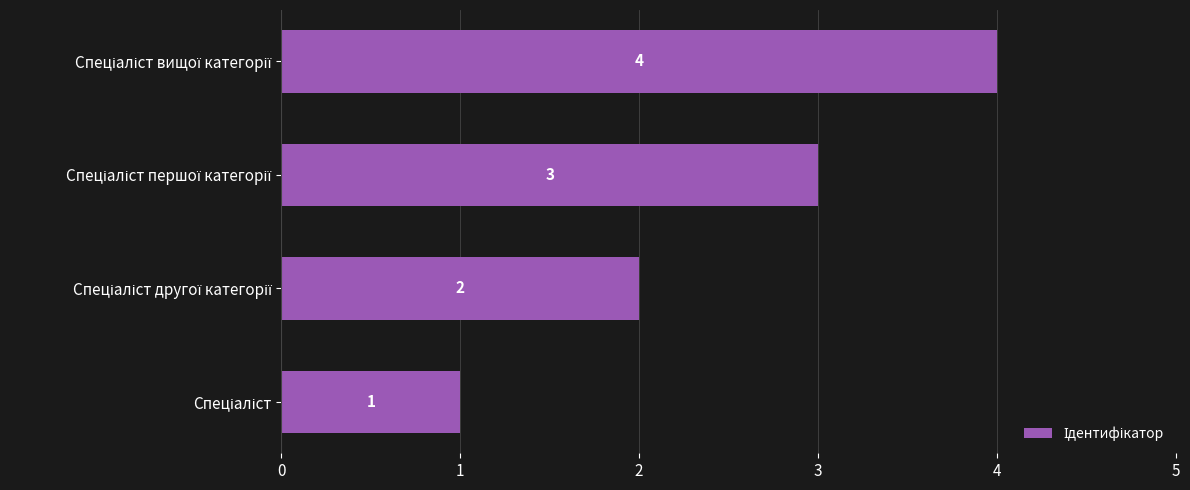

What is the maximum value shown in the chart?

4